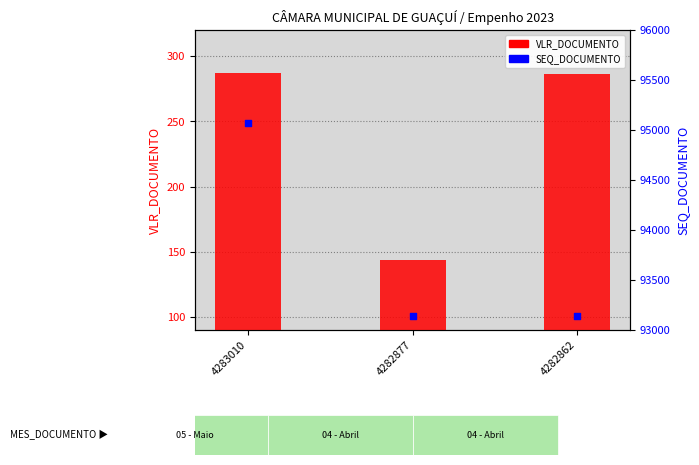

At which category is the sum across all series the highest?

4283010